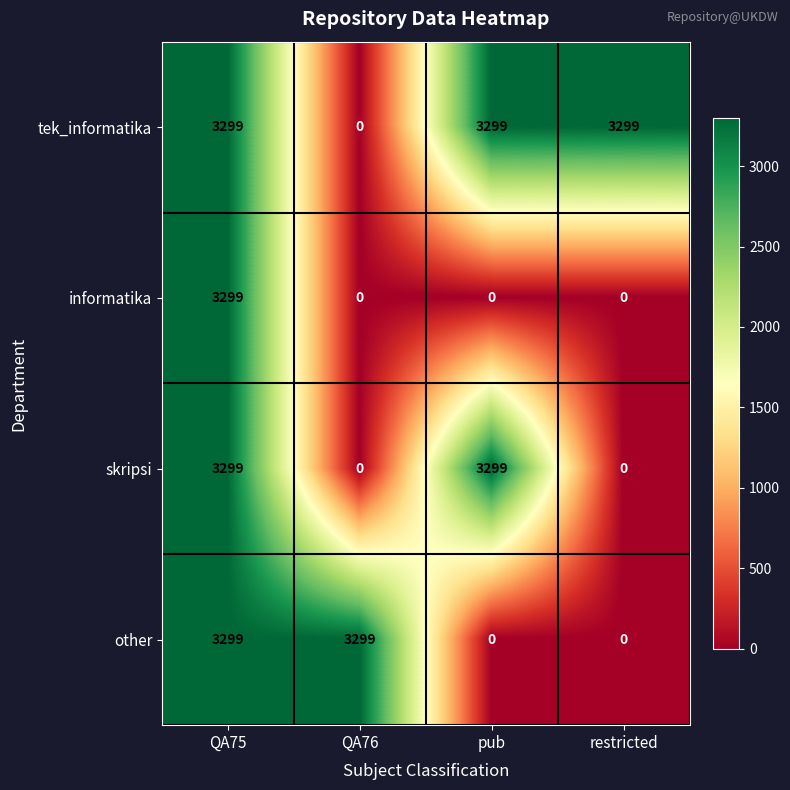

Is it true that skripsi equals 4581 at pub?

False